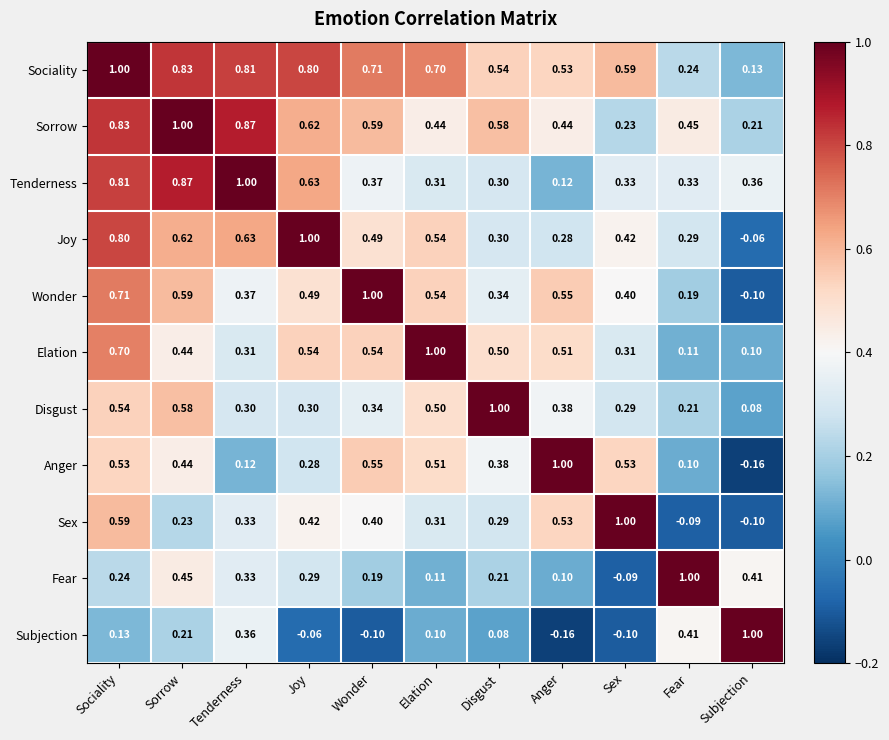

Which category has the lowest value in the Sorrow series?

Subjection